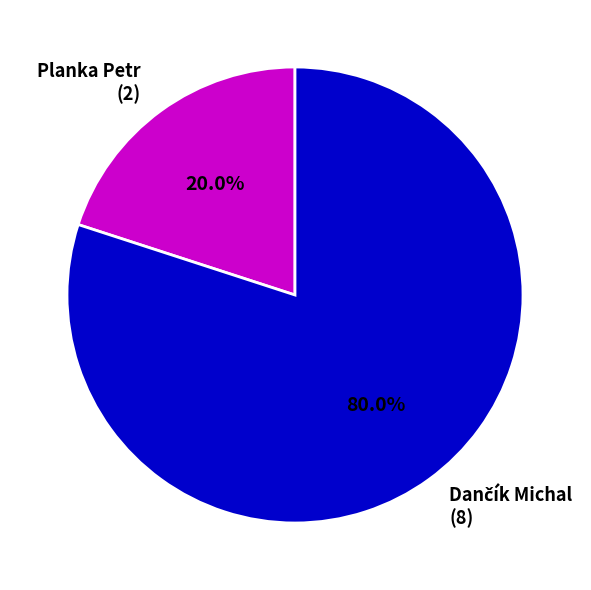

Count the number of slices in the pie.

2